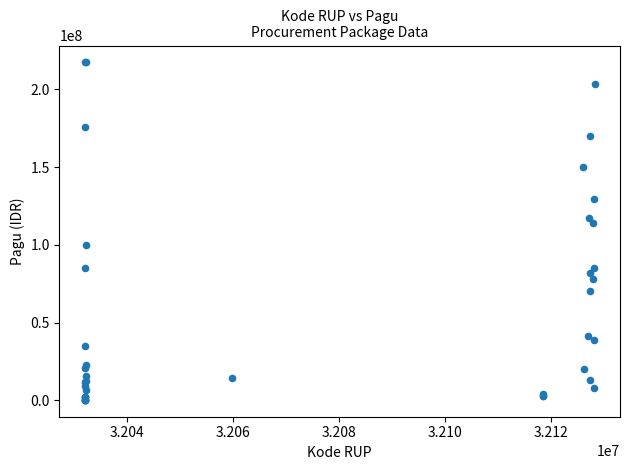

What Y value in the scatter plot is closest to 108830000?

114296000